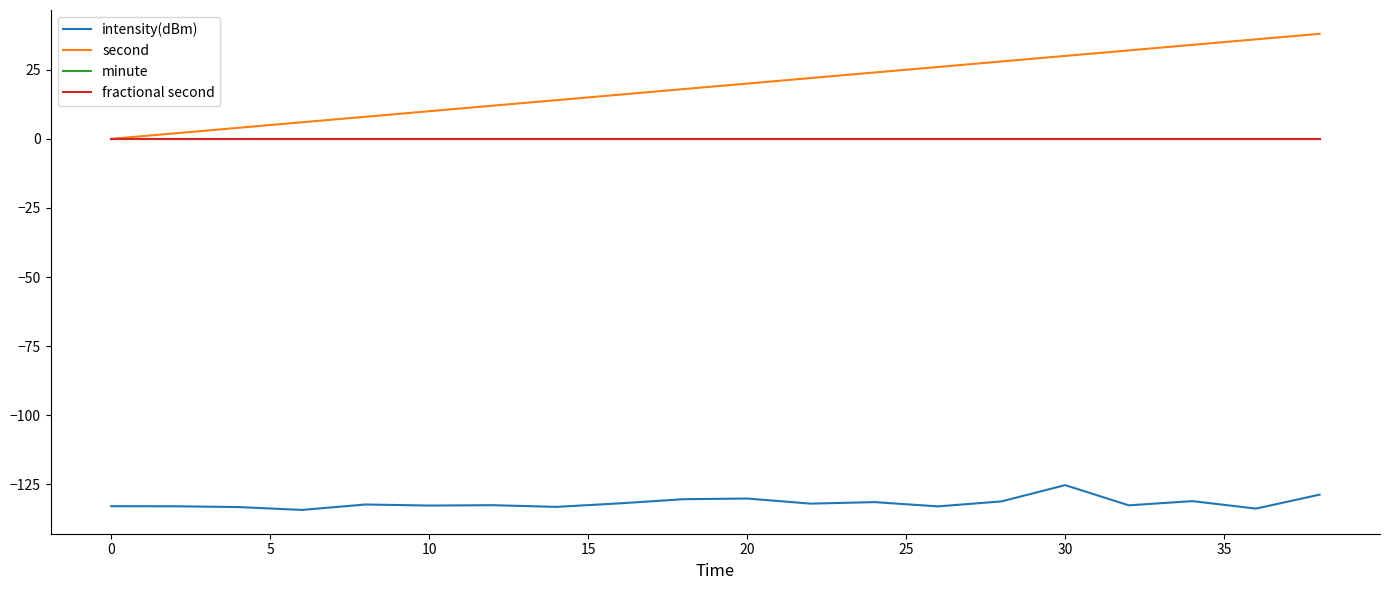

Is this an area chart (filled region under the line)?

No